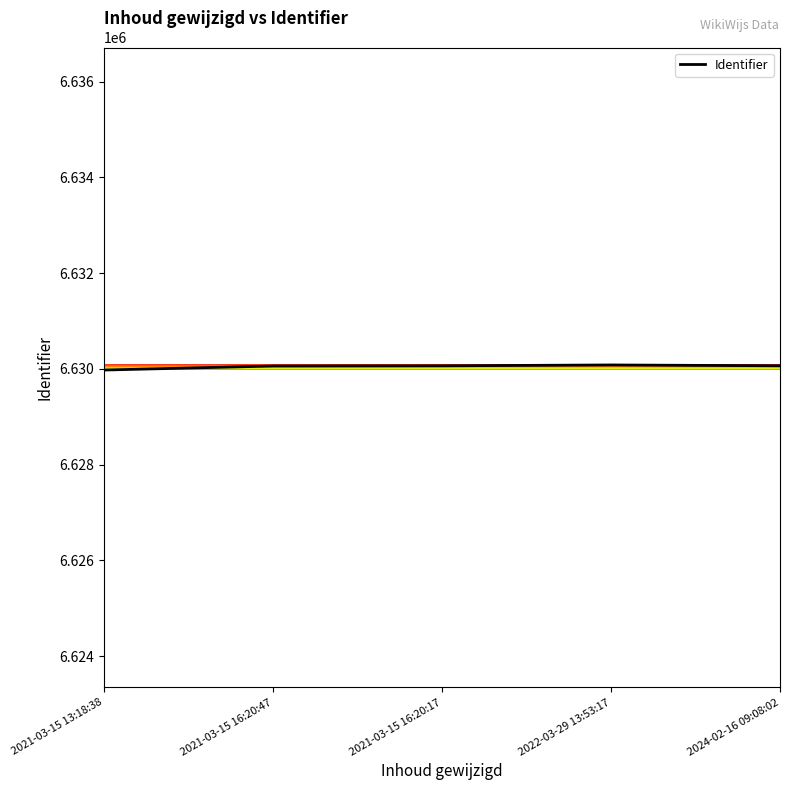

Does the chart have visible grid lines?

No